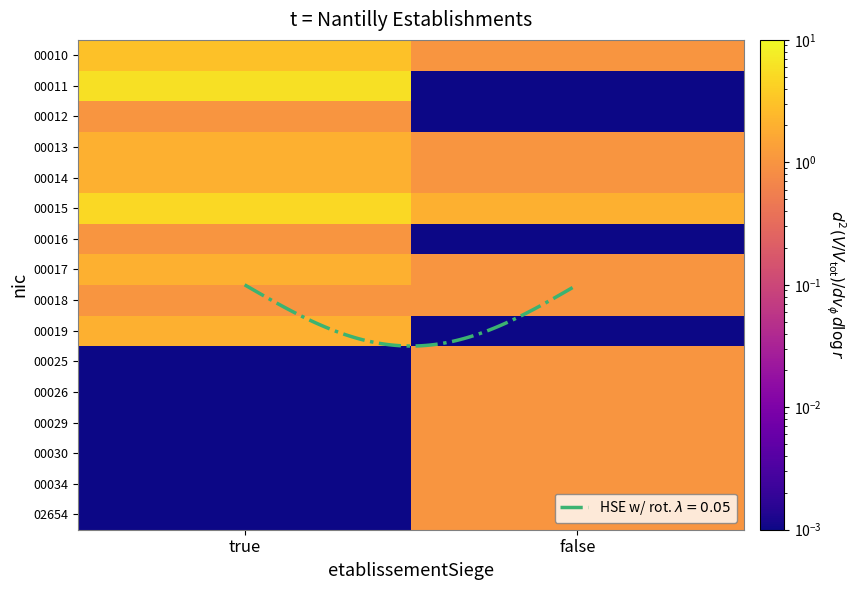

What value does the 00029 series have at false?

1.0